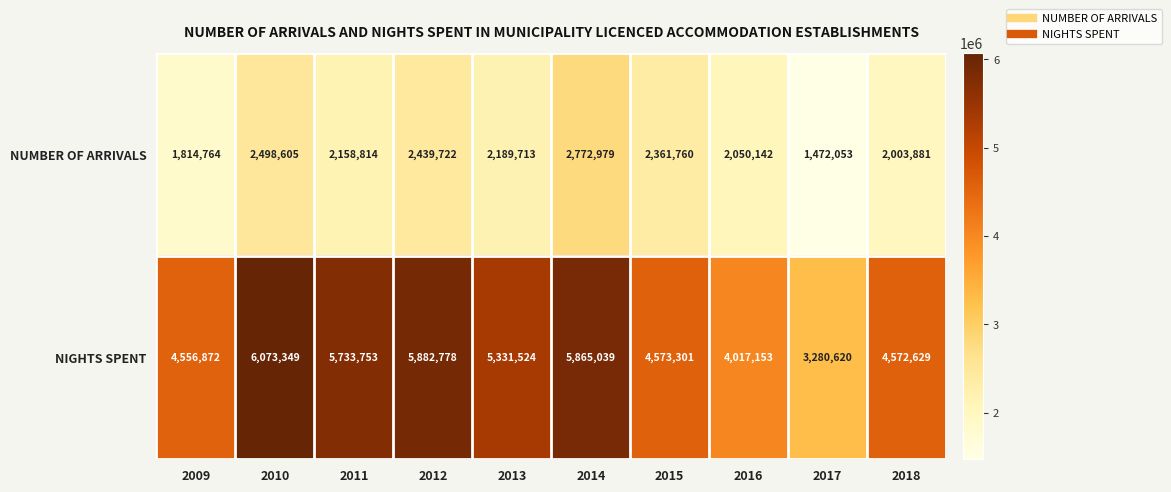

What is the highest value of the NIGHTS SPENT series?

6073349